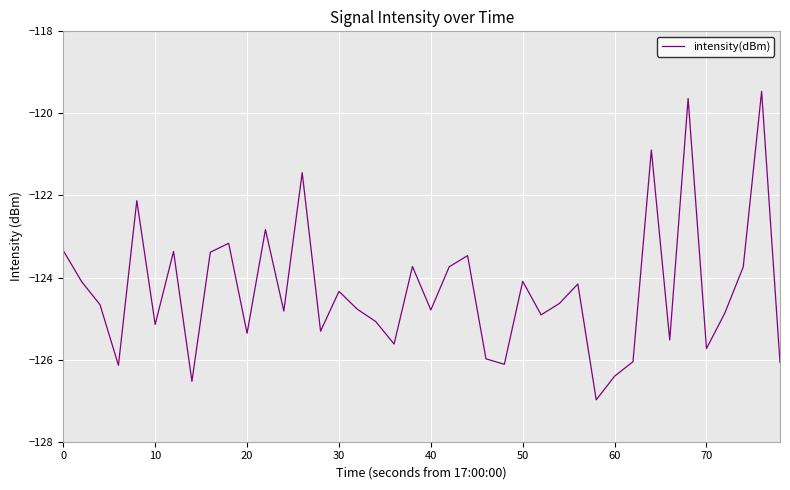

What is the difference between the maximum and minimum values?

7.5